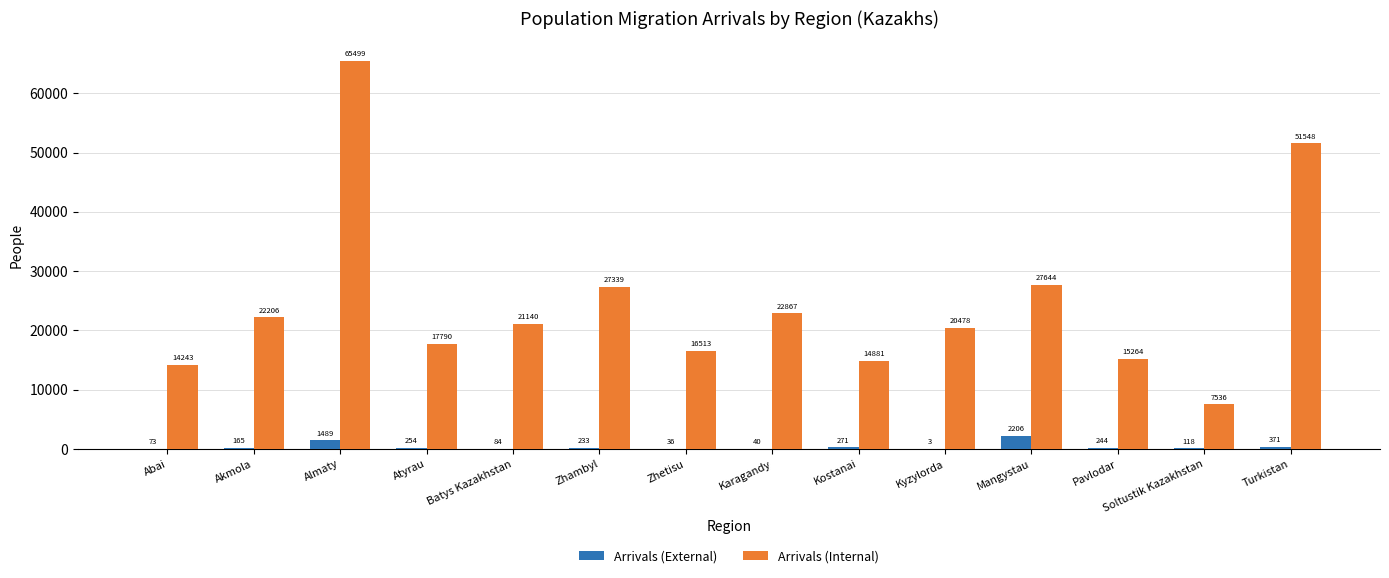

Reading right to left, transcribe all the data shown in this chart.

Arrivals (External): Turkistan=371	Soltustik Kazakhstan=118	Pavlodar=244	Mangystau=2206	Kyzylorda=3	Kostanai=271	Karagandy=40	Zhetisu=36	Zhambyl=233	Batys Kazakhstan=84	Atyrau=254	Almaty=1489	Akmola=165	Abai=73
Arrivals (Internal): Turkistan=51548	Soltustik Kazakhstan=7536	Pavlodar=15264	Mangystau=27644	Kyzylorda=20478	Kostanai=14881	Karagandy=22867	Zhetisu=16513	Zhambyl=27339	Batys Kazakhstan=21140	Atyrau=17790	Almaty=65499	Akmola=22206	Abai=14243